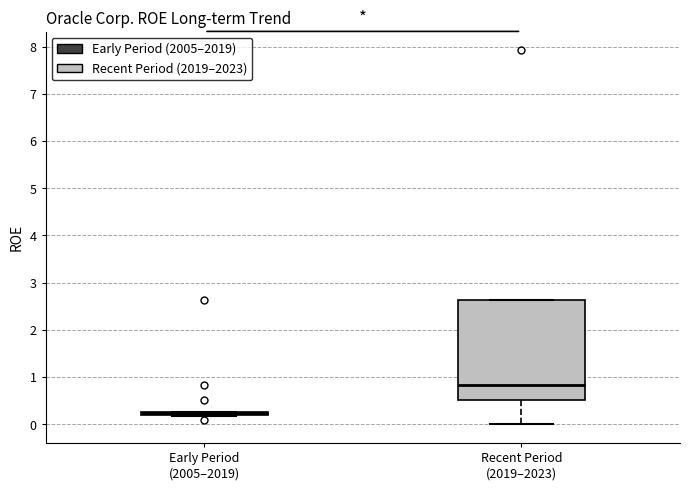

Where does the median line of the box for Recent Period (2019–2023) sit on the y-axis? The values are not printed on the chart, so give them approximately, as read against the axis.

0.8